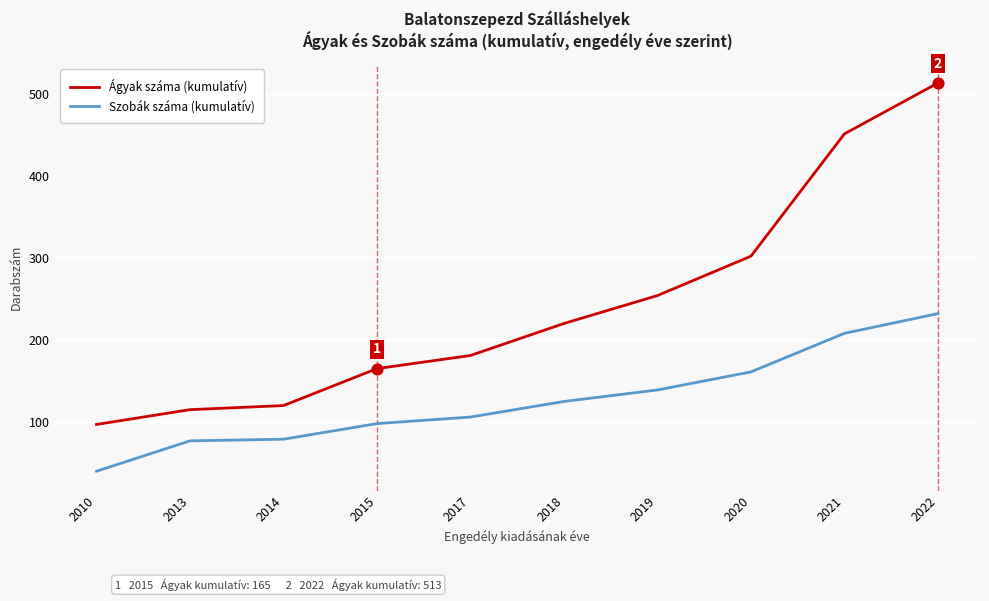

What is the difference between the highest and lowest values at 2015?

67